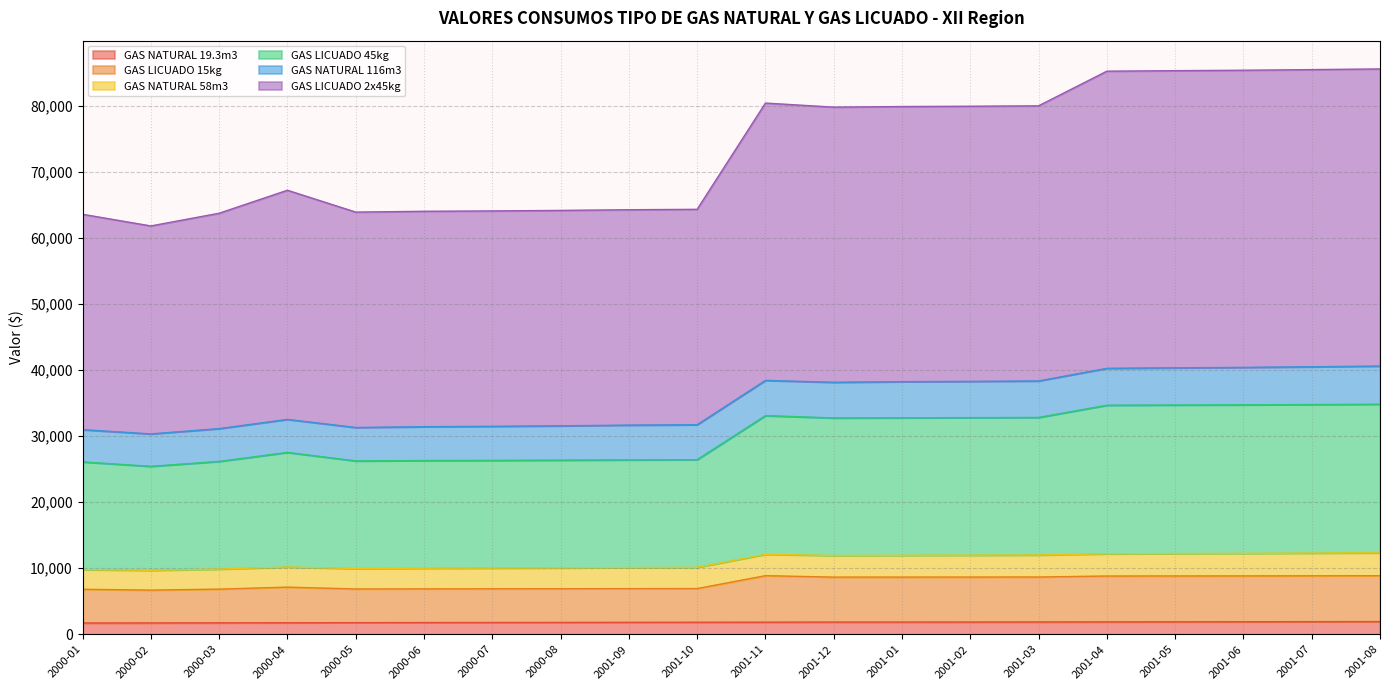

True or false: GAS LICUADO 15kg and GAS NATURAL 19.3m3 cross at least once.

False